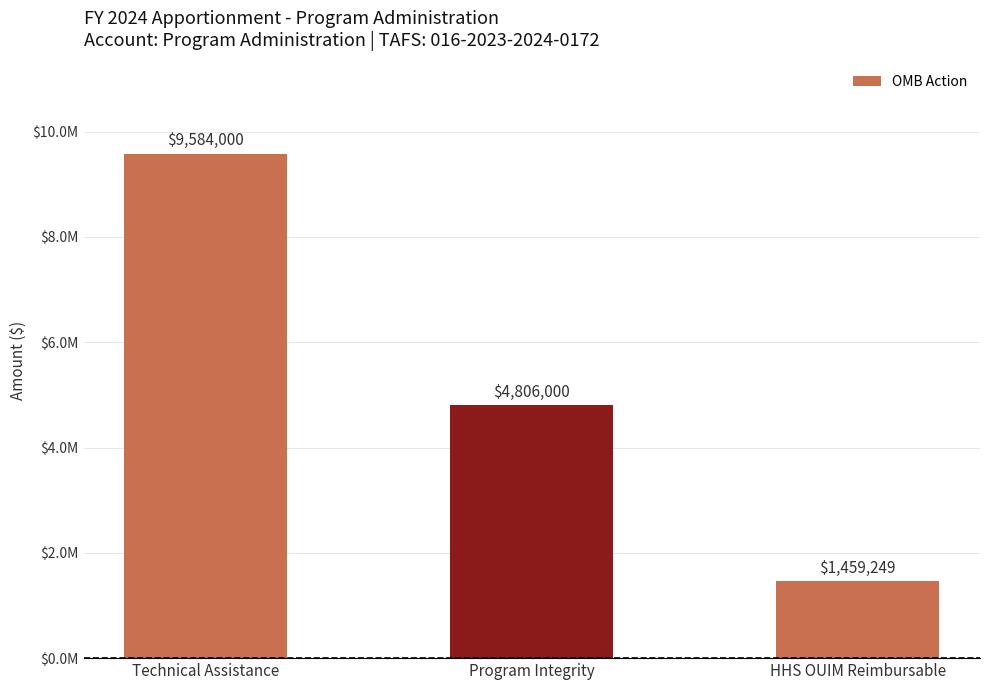

Reading left to right, list all the values displayed in this chart.

Technical Assistance=9584000	Program Integrity=4806000	HHS OUIM Reimbursable=1459249